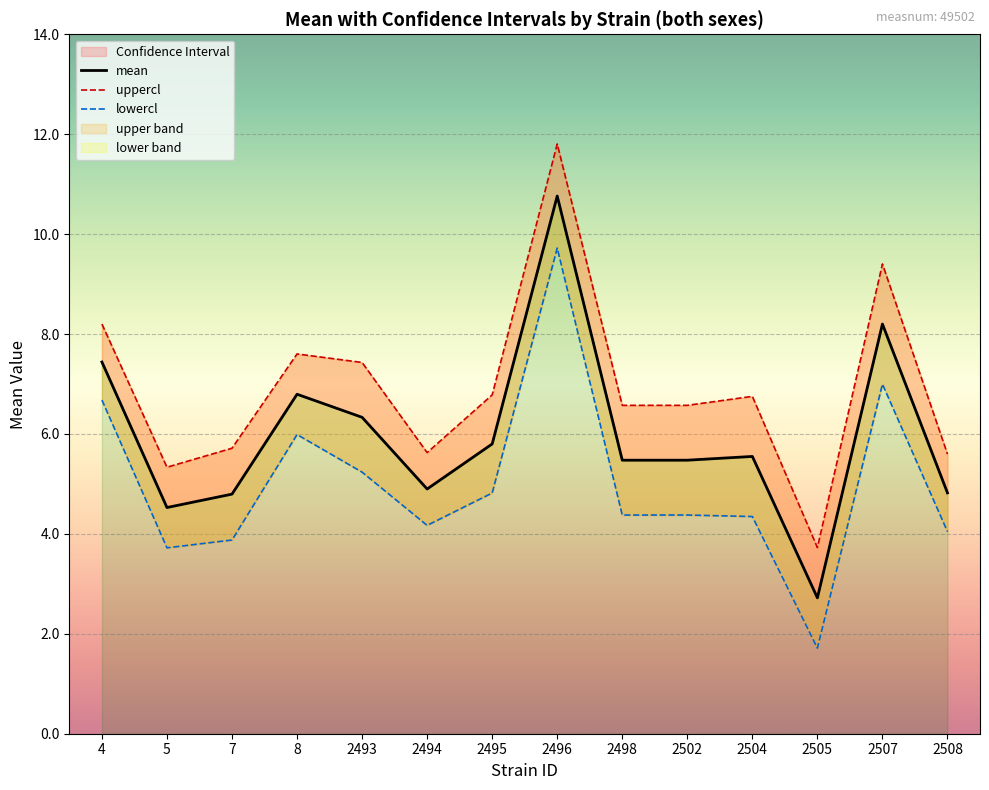

Where is the first local minimum for mean?

5